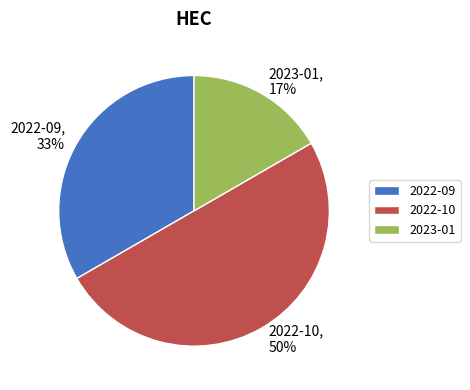

The 2022-10 slice represents 59% of the pie. True or false?

False